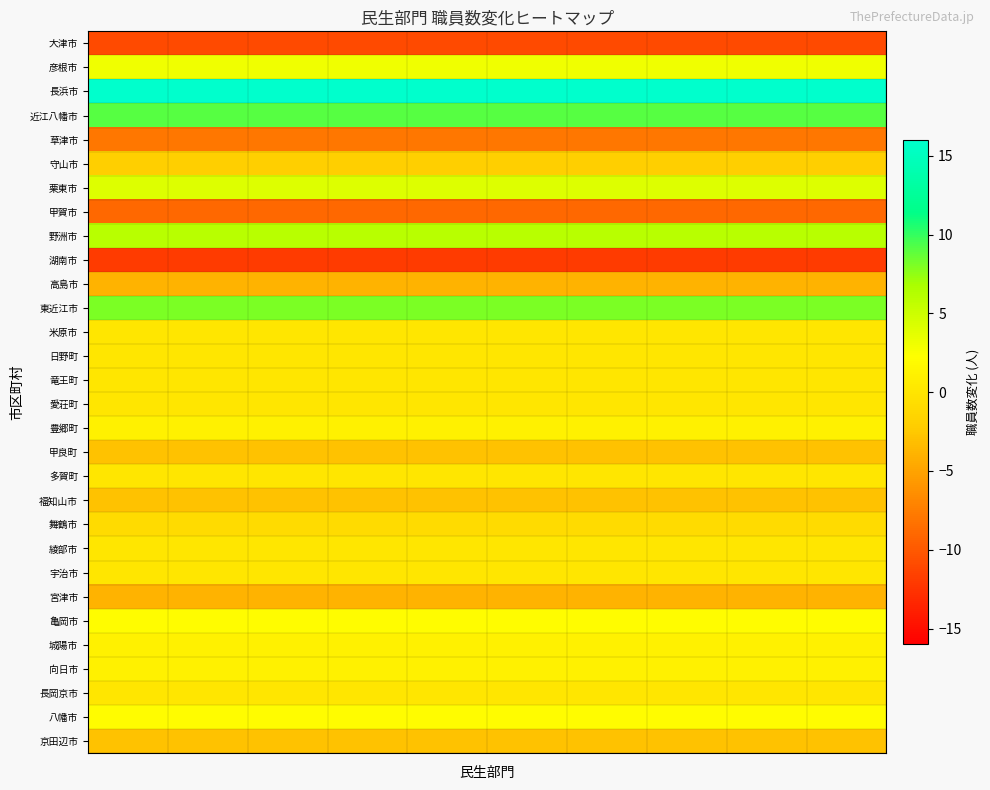

Reading left to right, extract all data points from this chart.

大津市: -11	-11	-11	-11	-11	-11	-11	-11	-11	-11
彦根市: 3	3	3	3	3	3	3	3	3	3
長浜市: 16	16	16	16	16	16	16	16	16	16
近江八幡市: 9	9	9	9	9	9	9	9	9	9
草津市: -8	-8	-8	-8	-8	-8	-8	-8	-8	-8
守山市: -2	-2	-2	-2	-2	-2	-2	-2	-2	-2
栗東市: 4	4	4	4	4	4	4	4	4	4
甲賀市: -9	-9	-9	-9	-9	-9	-9	-9	-9	-9
野洲市: 6	6	6	6	6	6	6	6	6	6
湖南市: -12	-12	-12	-12	-12	-12	-12	-12	-12	-12
高島市: -4	-4	-4	-4	-4	-4	-4	-4	-4	-4
東近江市: 8	8	8	8	8	8	8	8	8	8
米原市: 0	0	0	0	0	0	0	0	0	0
日野町: 0	0	0	0	0	0	0	0	0	0
竜王町: 0	0	0	0	0	0	0	0	0	0
愛荘町: 0	0	0	0	0	0	0	0	0	0
豊郷町: 1	1	1	1	1	1	1	1	1	1
甲良町: -3	-3	-3	-3	-3	-3	-3	-3	-3	-3
多賀町: 0	0	0	0	0	0	0	0	0	0
福知山市: -3	-3	-3	-3	-3	-3	-3	-3	-3	-3
舞鶴市: -1	-1	-1	-1	-1	-1	-1	-1	-1	-1
綾部市: 0	0	0	0	0	0	0	0	0	0
宇治市: 0	0	0	0	0	0	0	0	0	0
宮津市: -4	-4	-4	-4	-4	-4	-4	-4	-4	-4
亀岡市: 2	2	2	2	2	2	2	2	2	2
城陽市: 1	1	1	1	1	1	1	1	1	1
向日市: 1	1	1	1	1	1	1	1	1	1
長岡京市: 0	0	0	0	0	0	0	0	0	0
八幡市: 2	2	2	2	2	2	2	2	2	2
京田辺市: -3	-3	-3	-3	-3	-3	-3	-3	-3	-3